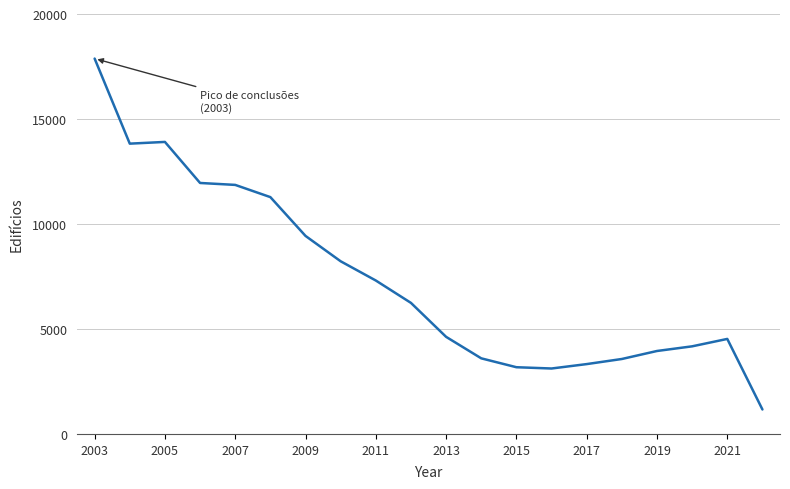

What is the minimum value shown in the chart?

1165